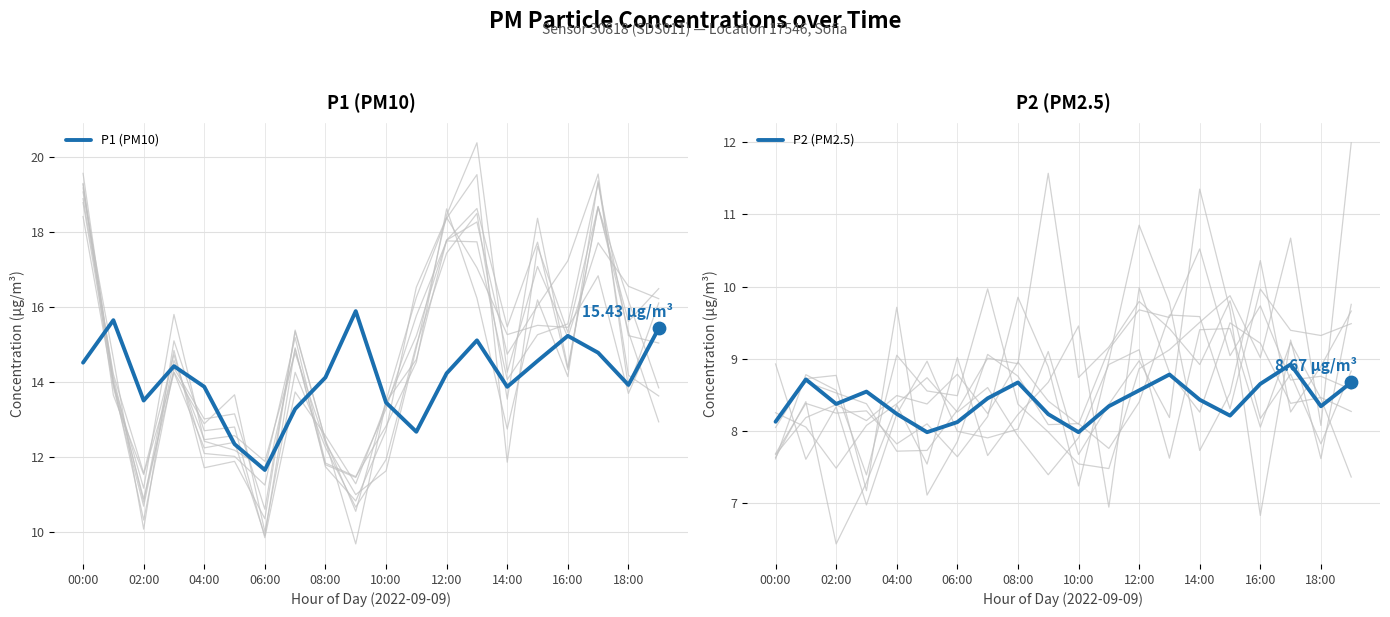

Is the value of P2 (PM2.5) at 00:00 greater than the value of P1 (PM10) at 11?

No